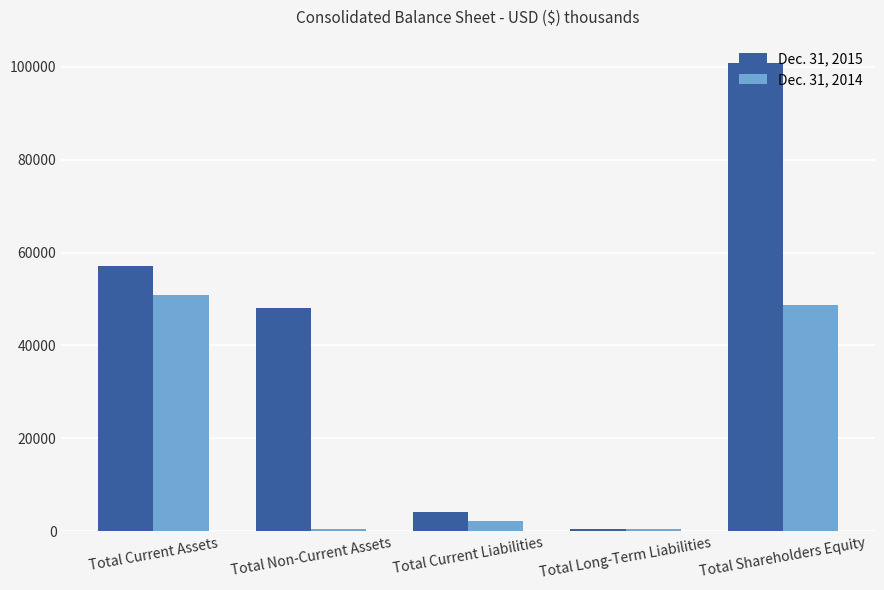

What are all the series names shown in the legend?

Dec. 31, 2015, Dec. 31, 2014